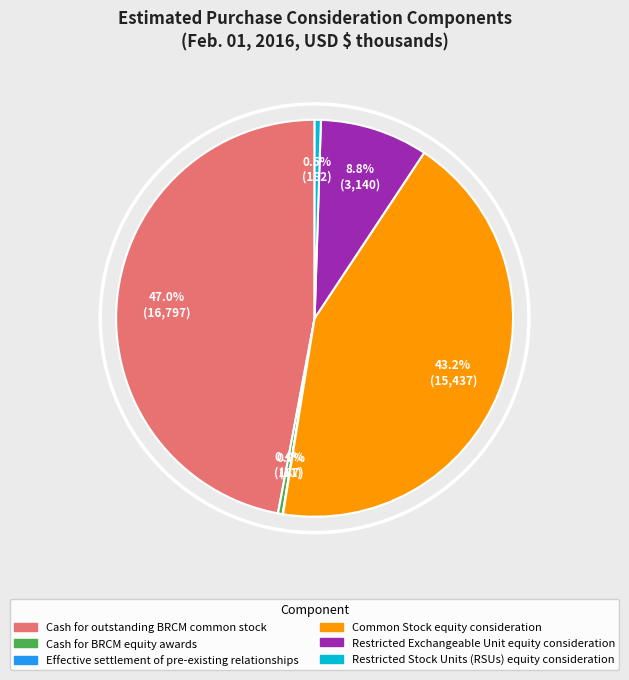

Which slice is the largest?

Cash for outstanding BRCM common stock